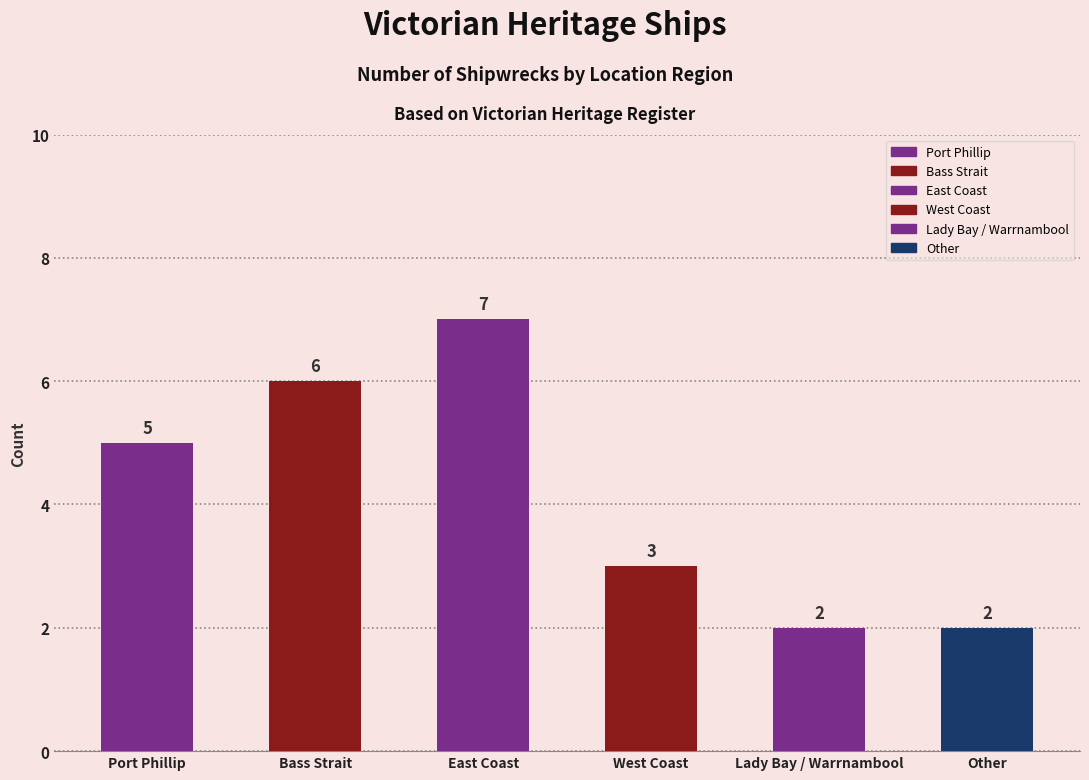

What is the change in value from Bass Strait to East Coast?

+1